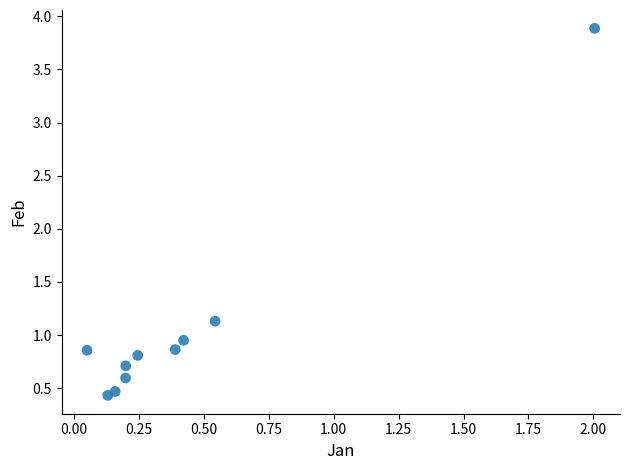

What is the average X value?

0.4